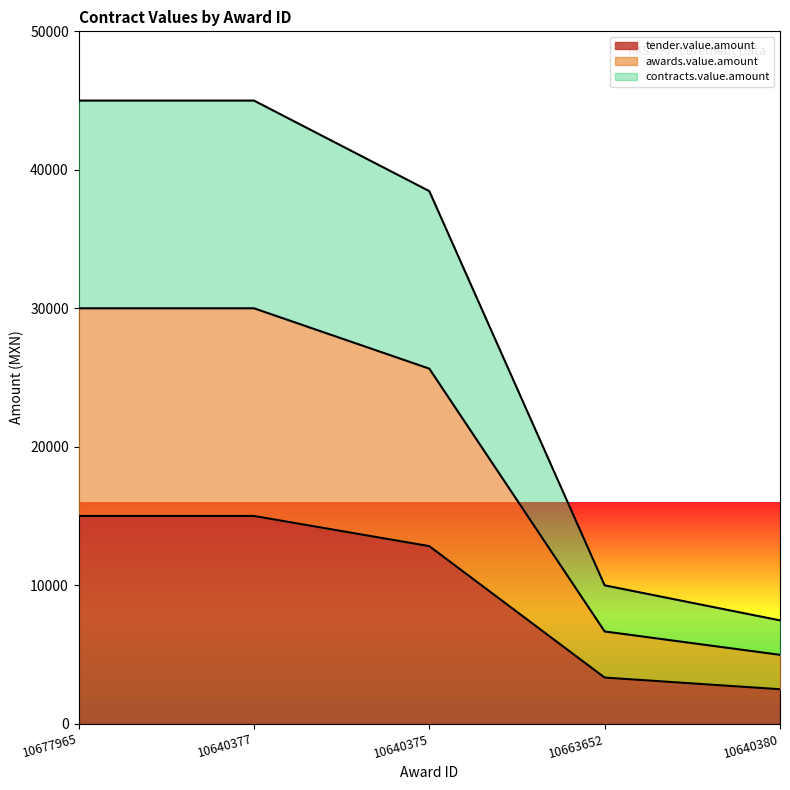

How many lines are shown in the chart?

3